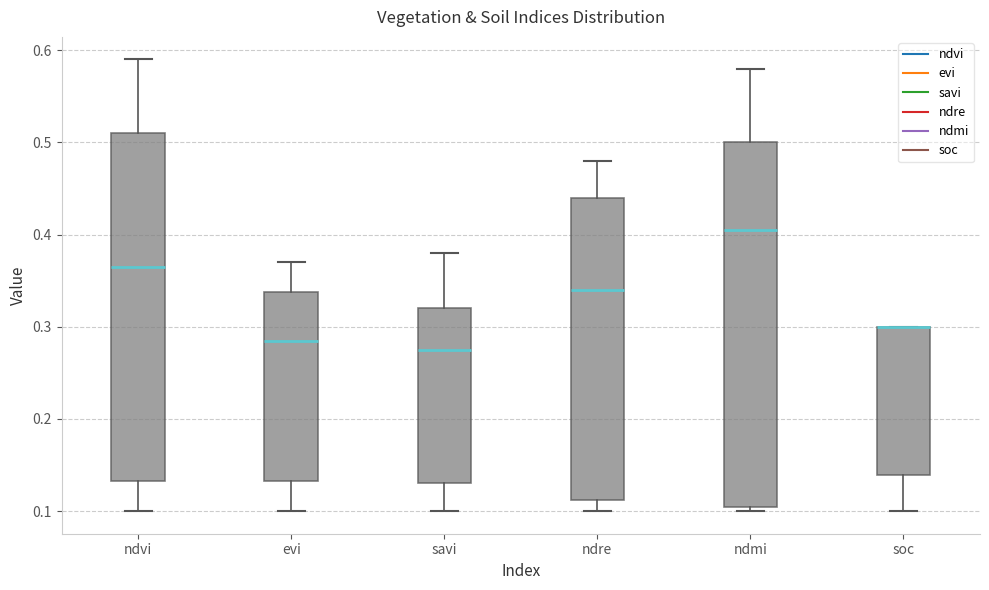

Reading left to right, transcribe this box plot: for each box, give where its median line is, the range the box spans, and where its two whiskers end, as read against the y-axis. The values are not printed on the chart, so give them approximately, as read against the axis.

ndvi: median 0.37, box 0.13 to 0.51, whiskers 0.10 to 0.59
evi: median 0.29, box 0.13 to 0.34, whiskers 0.10 to 0.37
savi: median 0.28, box 0.13 to 0.32, whiskers 0.10 to 0.38
ndre: median 0.34, box 0.11 to 0.44, whiskers 0.10 to 0.48
ndmi: median 0.41, box 0.11 to 0.50, whiskers 0.10 to 0.58
soc: median 0.30 (drawn on the box's upper edge), box 0.14 to 0.30, whiskers 0.10 to 0.30